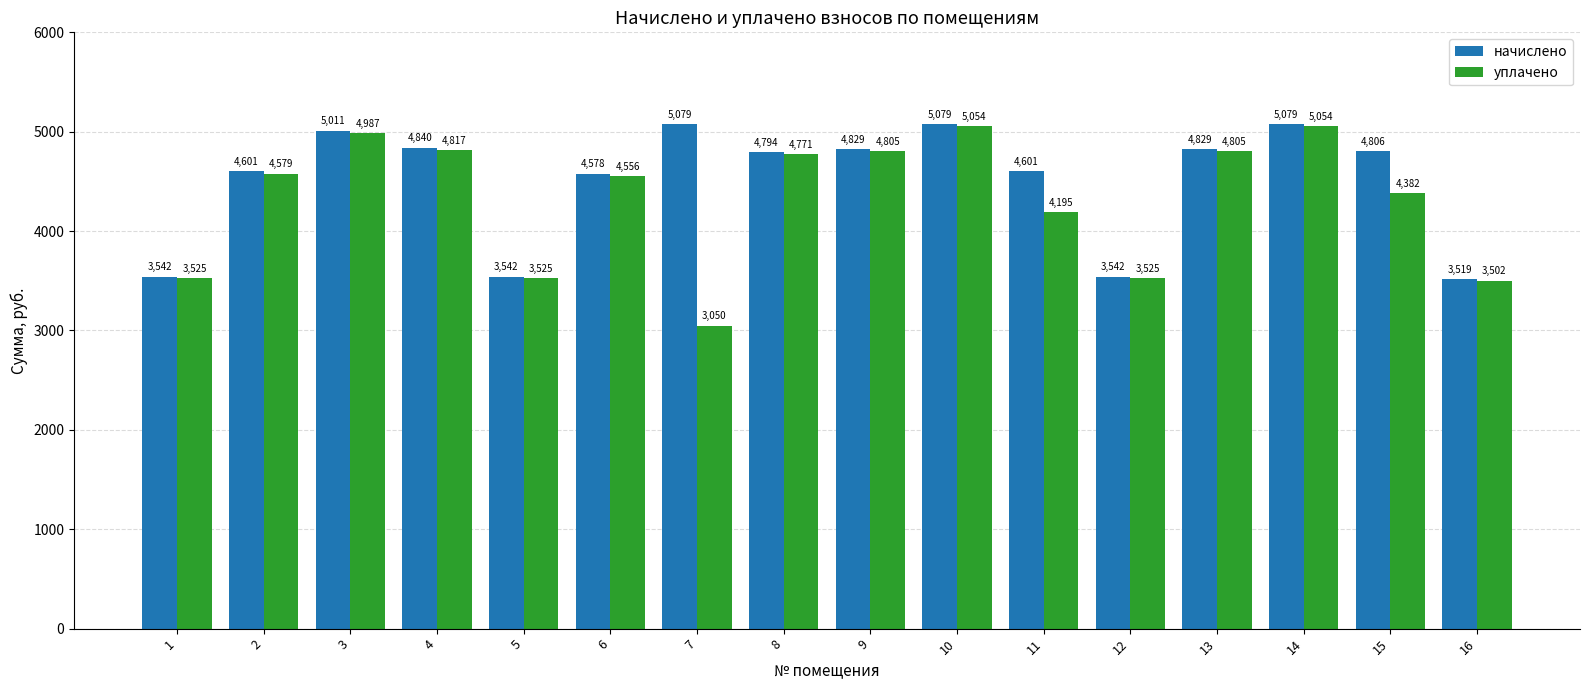

How many bars are there in total?

32